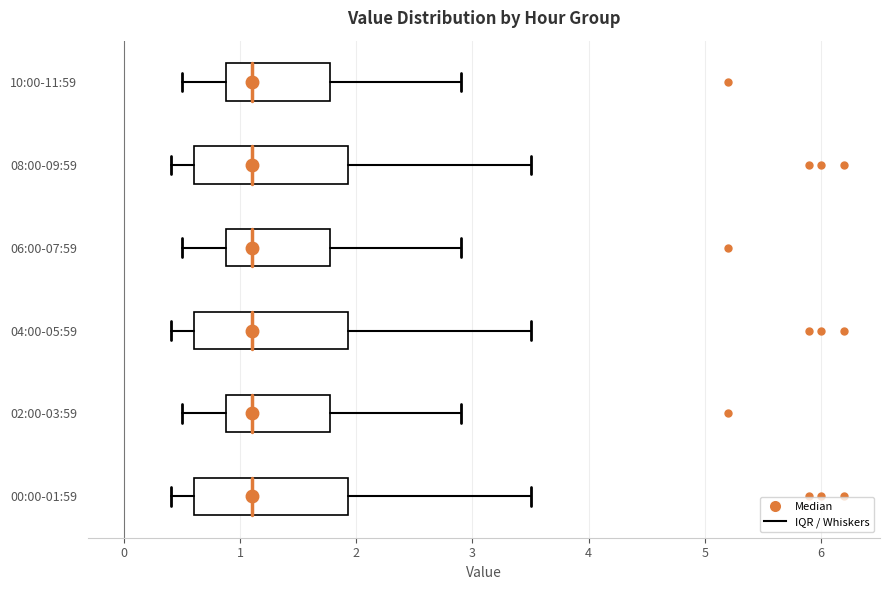

Reading bottom to top, transcribe this box plot: for each box, give where its median line is, the range the box spans, and where its two whiskers end, as read against the x-axis. The values are not printed on the chart, so give them approximately, as read against the axis.

00:00-01:59: median 1.1, box 0.6 to 1.9, whiskers 0.4 to 3.5
02:00-03:59: median 1.1, box 0.9 to 1.8, whiskers 0.5 to 2.9
04:00-05:59: median 1.1, box 0.6 to 1.9, whiskers 0.4 to 3.5
06:00-07:59: median 1.1, box 0.9 to 1.8, whiskers 0.5 to 2.9
08:00-09:59: median 1.1, box 0.6 to 1.9, whiskers 0.4 to 3.5
10:00-11:59: median 1.1, box 0.9 to 1.8, whiskers 0.5 to 2.9